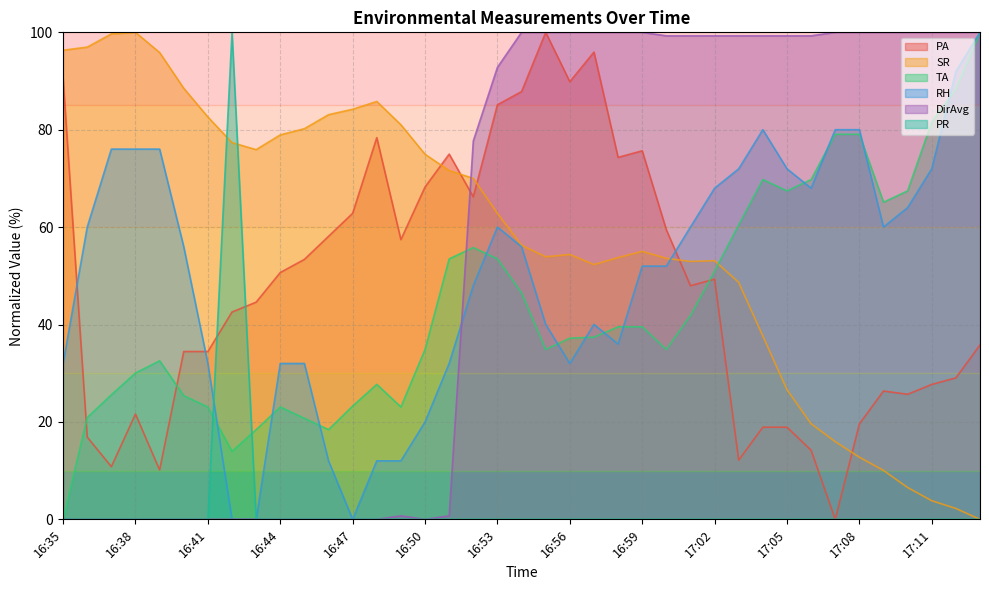

What is the average value of the PR series?

2.6